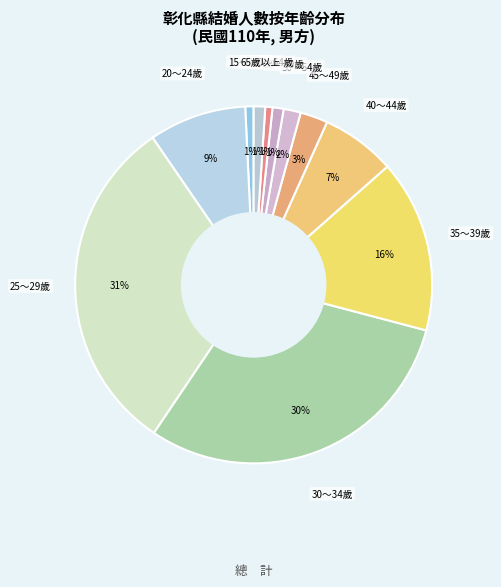

How many slices are in this pie chart?

11